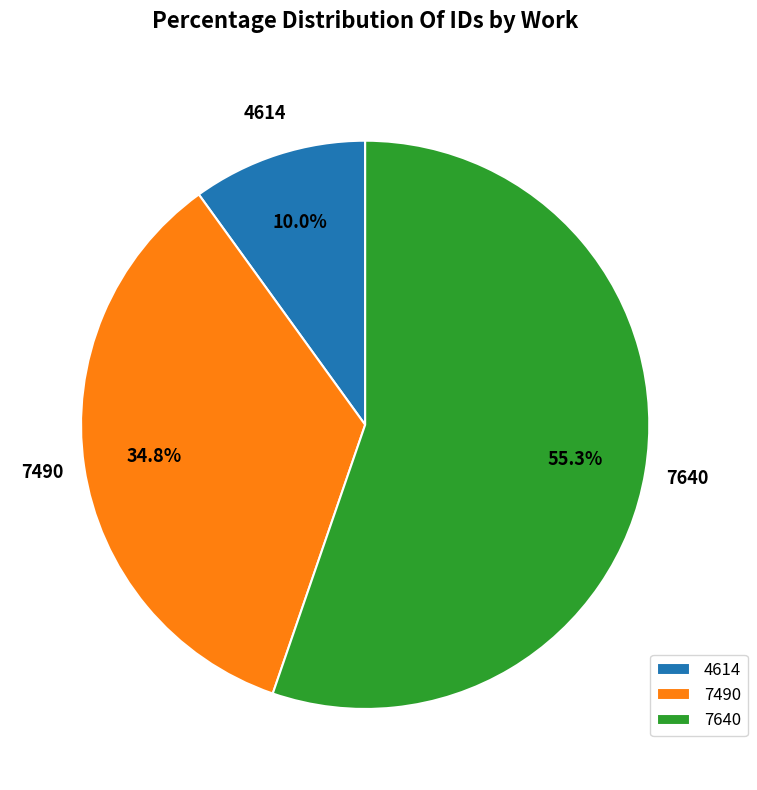

Between 7490 and 4614, which is larger?

7490